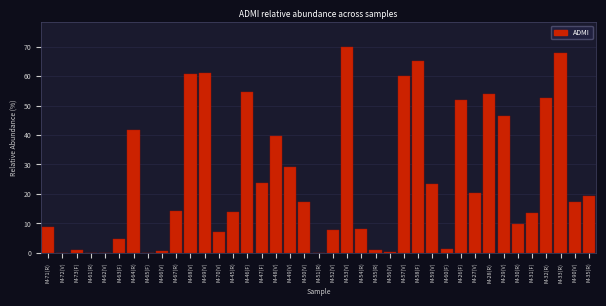

What is the sum of all values?

968.3